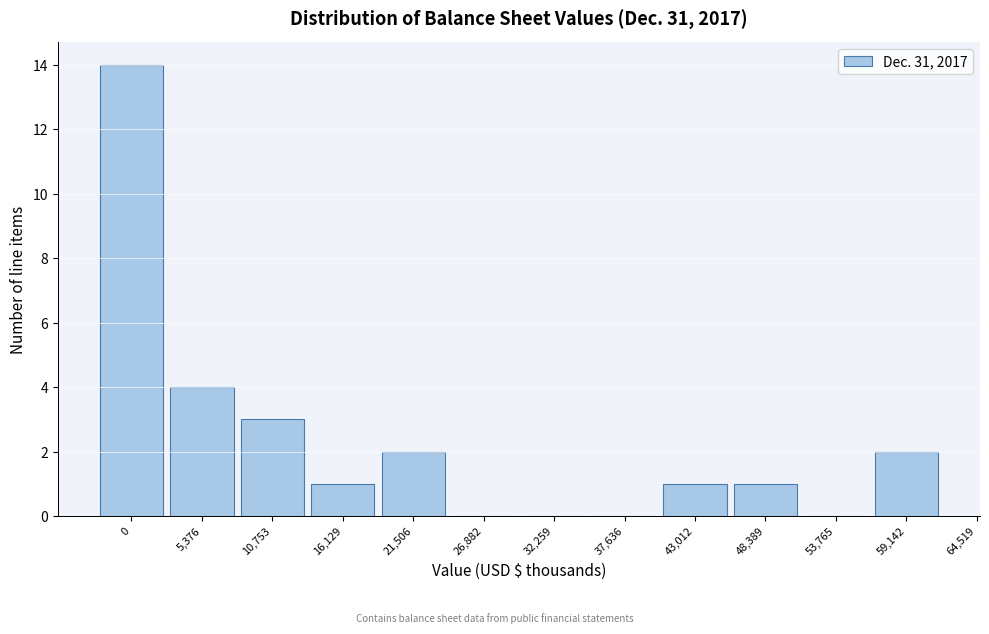

Reading left to right, transcribe all the data shown in this chart.

0=14	5,376=4	10,753=3	16,129=1	21,506=2	26,882=0	32,259=0	37,636=0	43,012=1	48,389=1	53,765=0	59,142=2